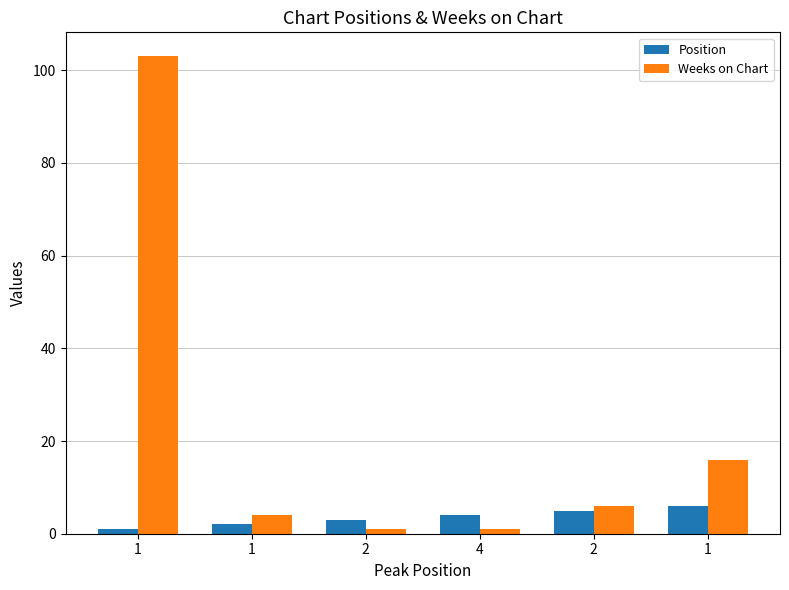

The value of Position at 1 is 2. True or false?

True